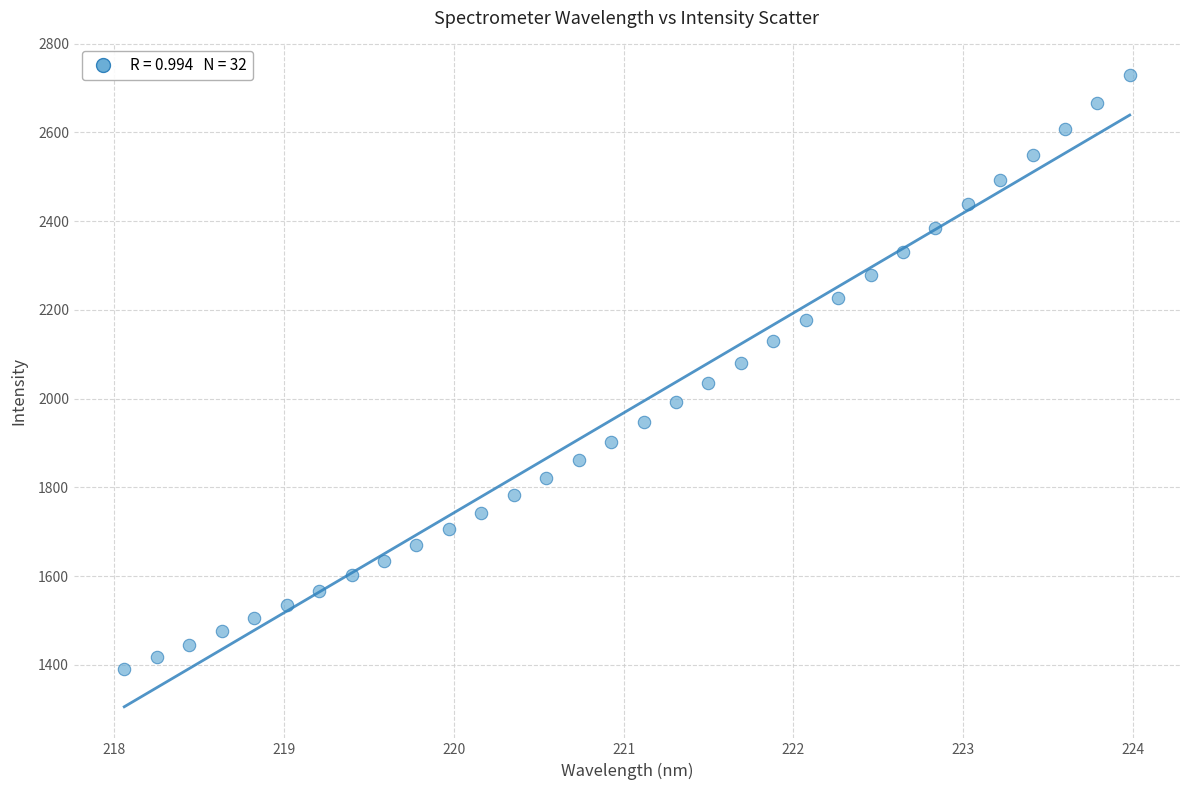

What is the range of Y values (max minus min)?

1338.0